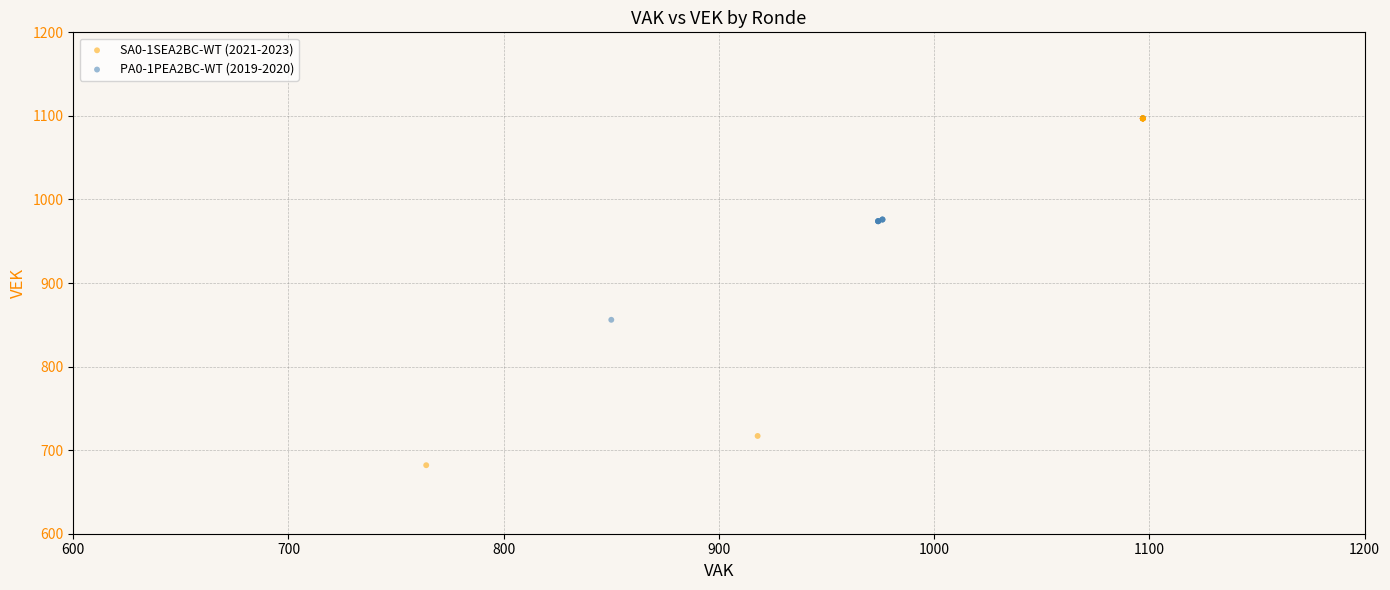

Which series has the widest spread of Y values?

SA0-1SEA2BC-WT (2021-2023)